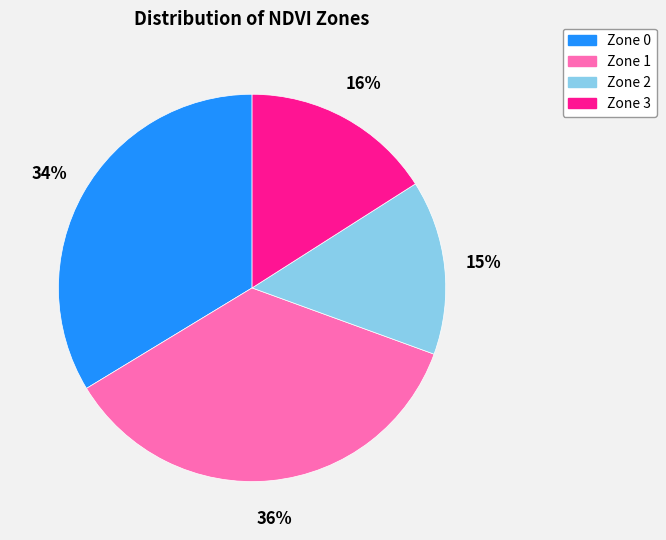

Do Zone 3 and Zone 1 together represent more than half of the pie?

Yes